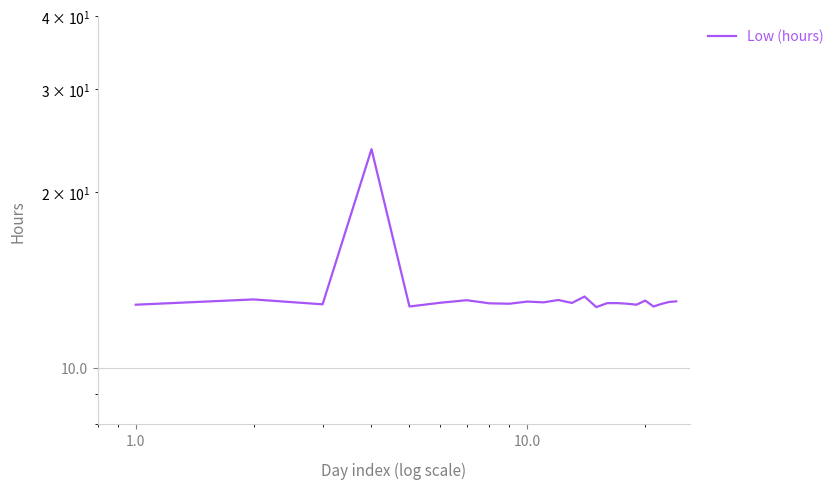

What position from the right is 1.0?

24